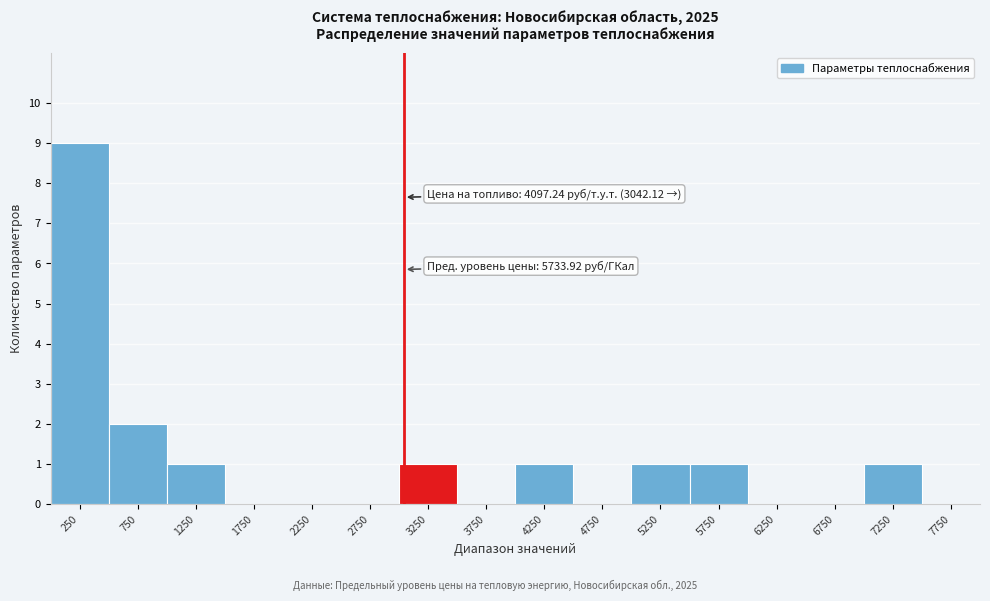

Which range on the x-axis has the tallest bar?

0 to 500